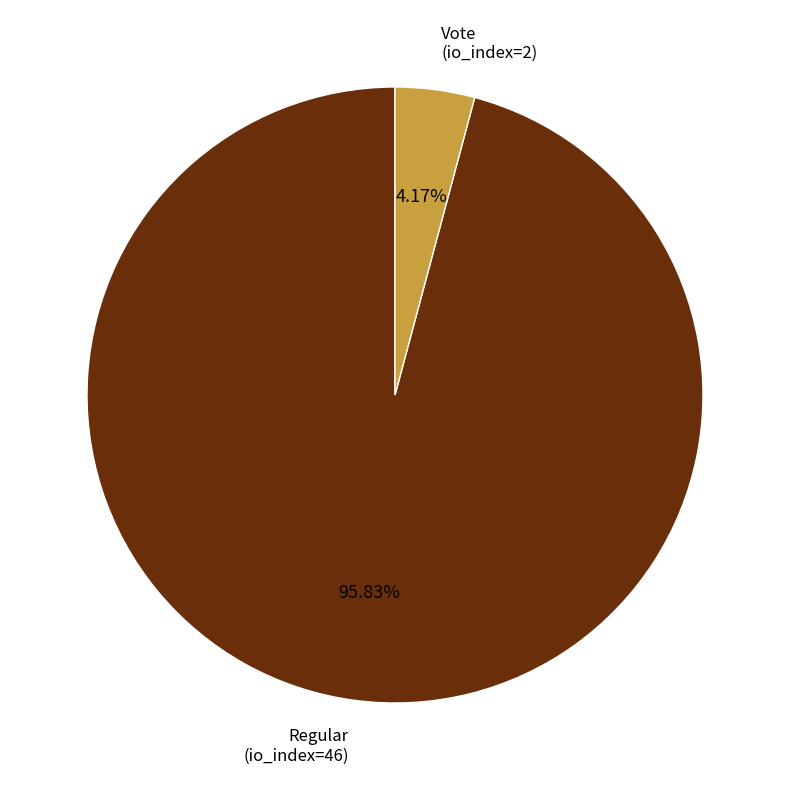

Between Regular (io_index=46) and Vote (io_index=2), which is larger?

Regular (io_index=46)